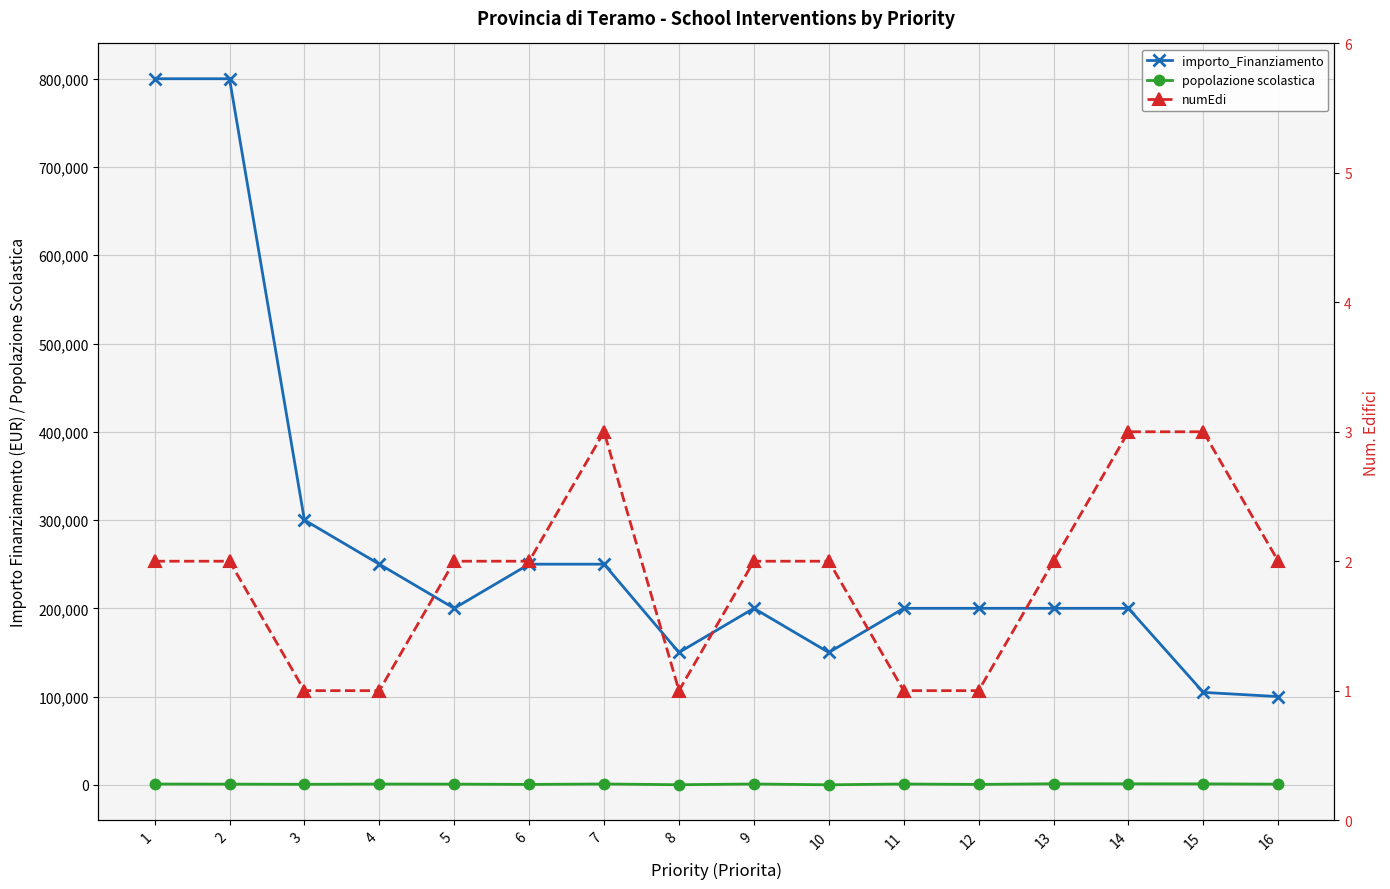

How many data points does each series have?

16